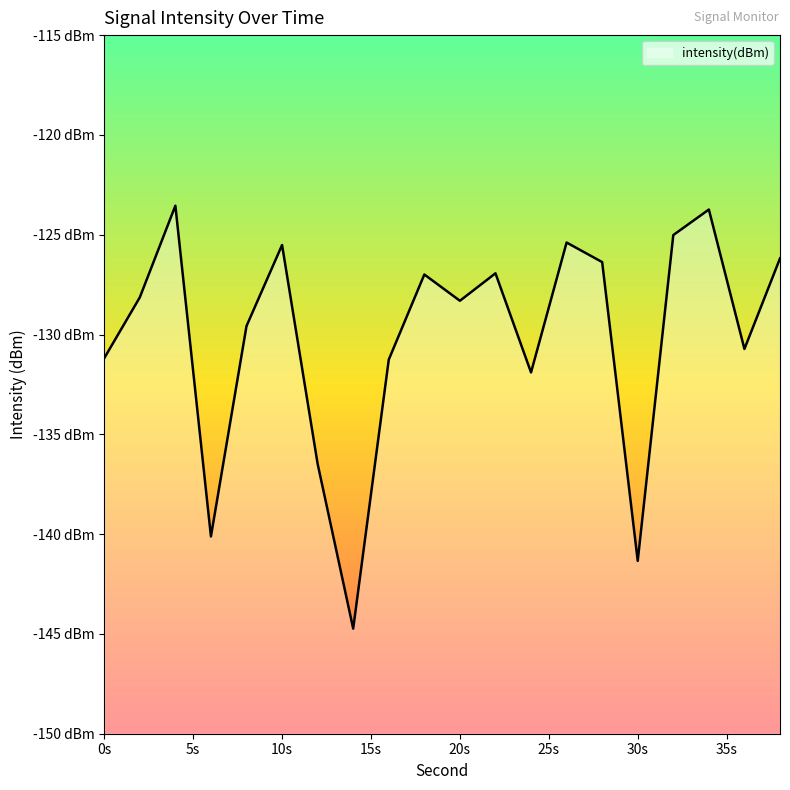

Does the chart display data point markers on the line(s)?

No